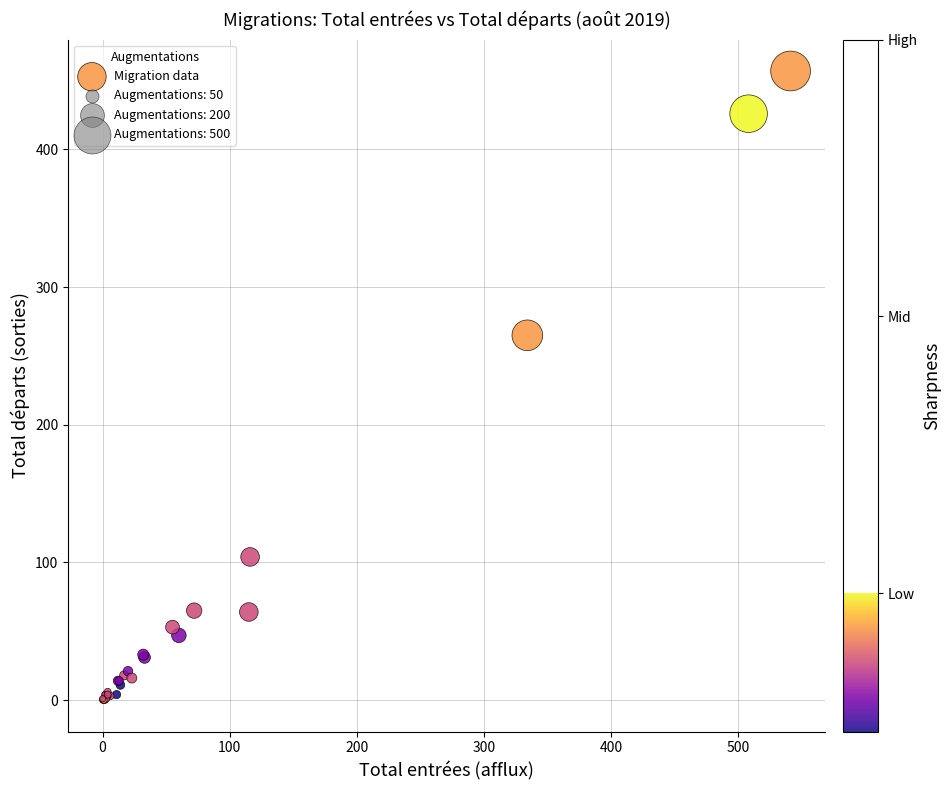

What Y value in the scatter plot is closest to 228?

265